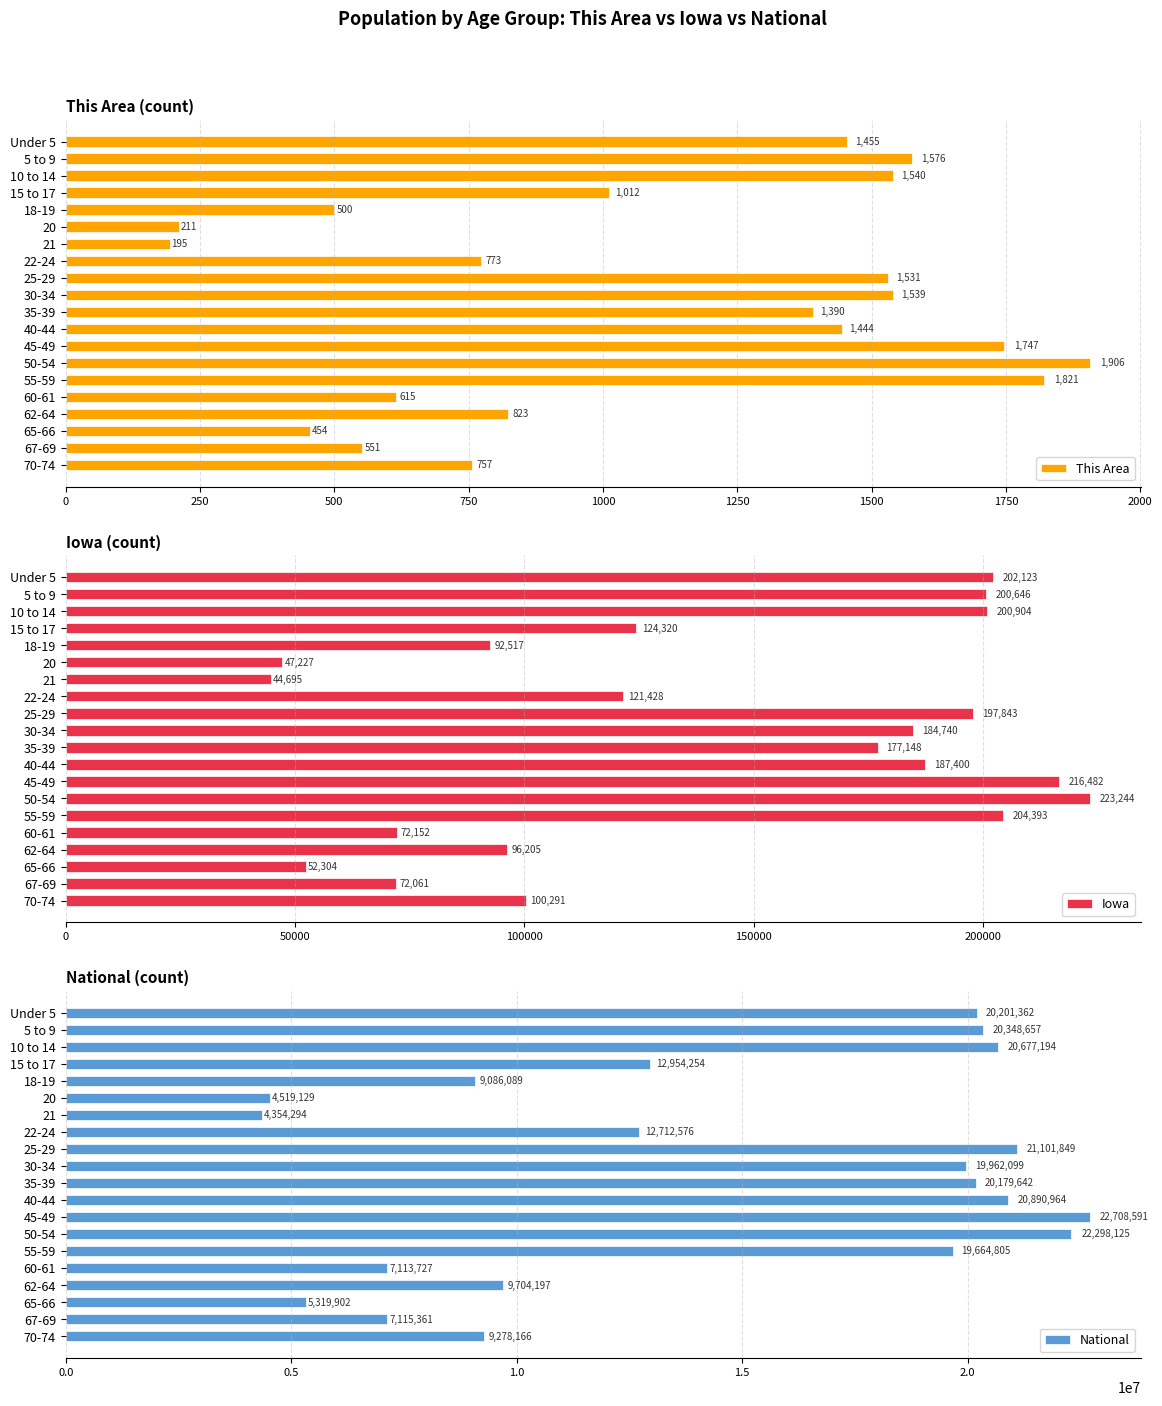

Rank the categories by This Area value from highest to lowest.

50-54, 55-59, 45-49, 5 to 9, 10 to 14, 30-34, 25-29, Under 5, 40-44, 35-39, 15 to 17, 62-64, 22-24, 70-74, 60-61, 67-69, 18-19, 65-66, 20, 21